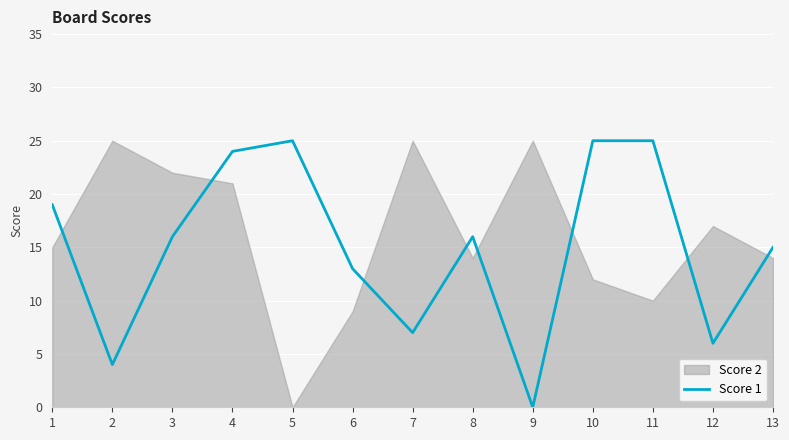

What is the average value?

15